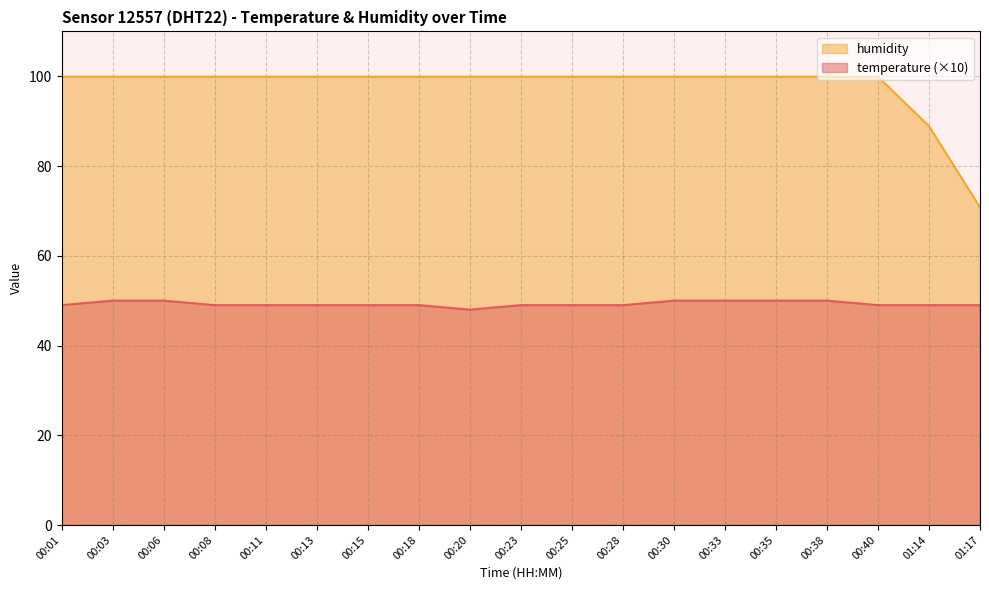

Which series has the largest total across all categories?

humidity